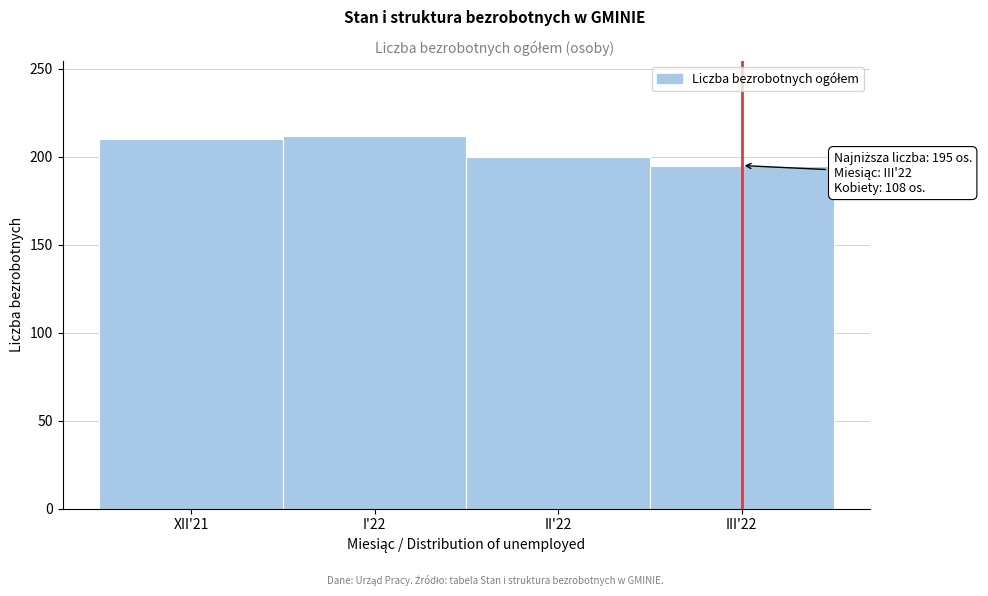

Reading left to right, extract all data points from this chart.

210	212	200	195